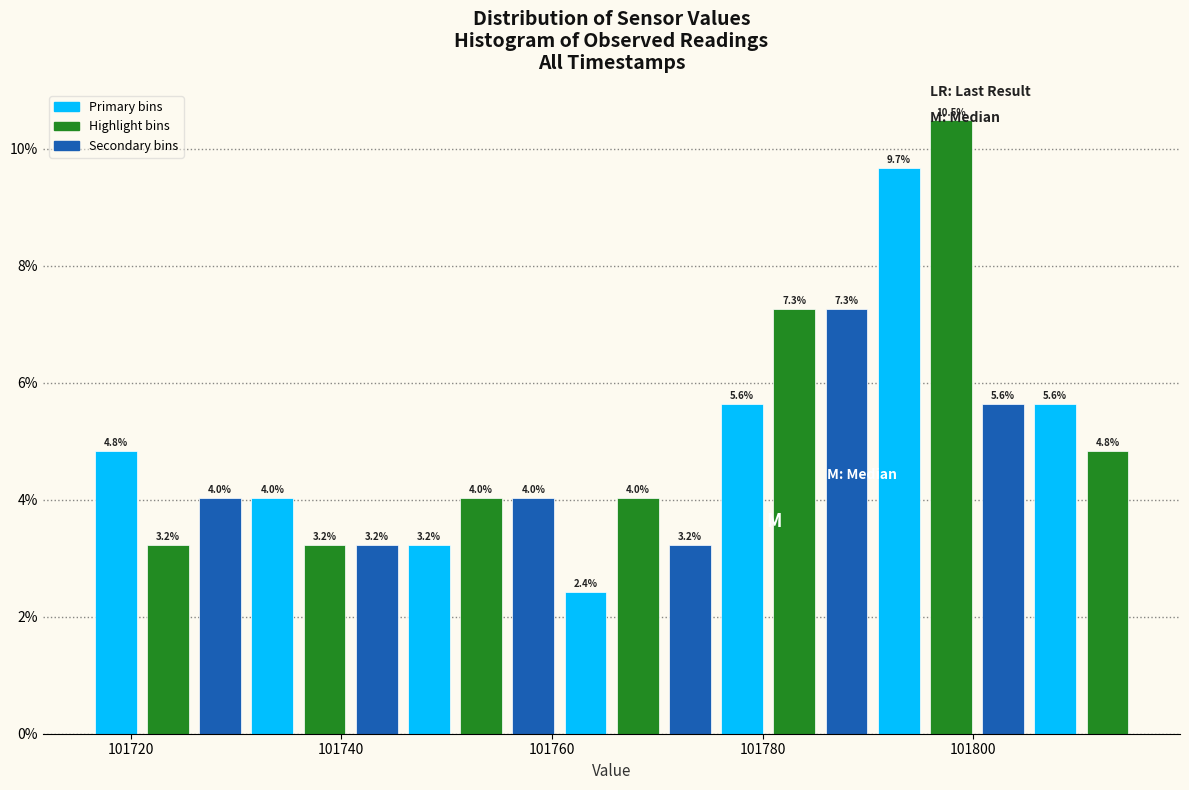

Read against the x-axis, roughly where is the centre of the tallest bar?

101798